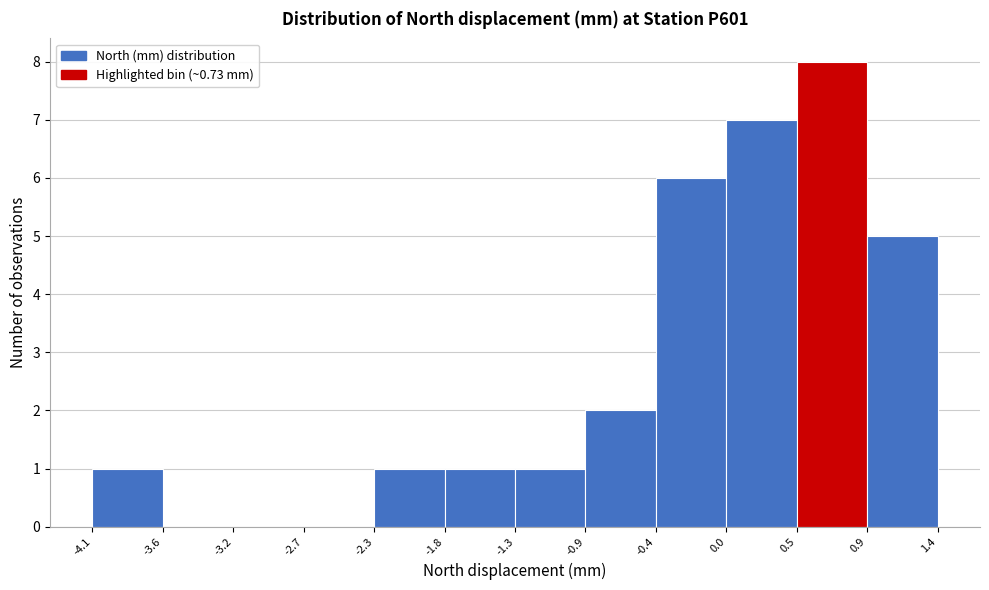

How tall is the bar that spans 0.5 to 0.9 on the x-axis? The values are not printed on the chart, so give them approximately, as read against the axis.

8